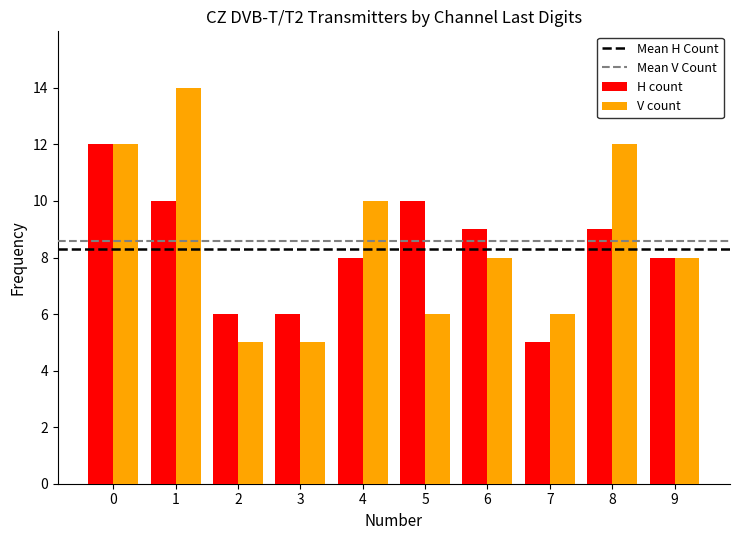

What is the highest value of the V count series?

14